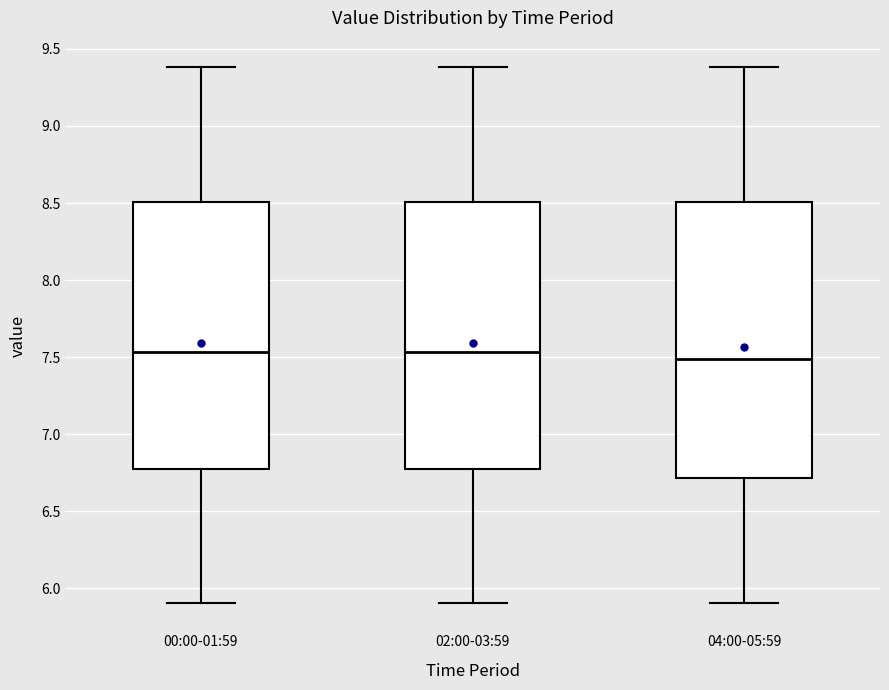

Where is the upper edge of the box for 04:00-05:59 on the y-axis? The values are not printed on the chart, so give them approximately, as read against the axis.

8.50